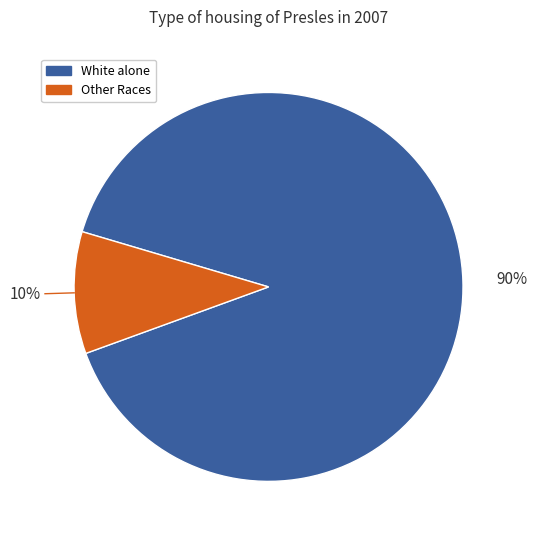

To the nearest percent, what is the difference between the largest and smallest slice percentages?

80%